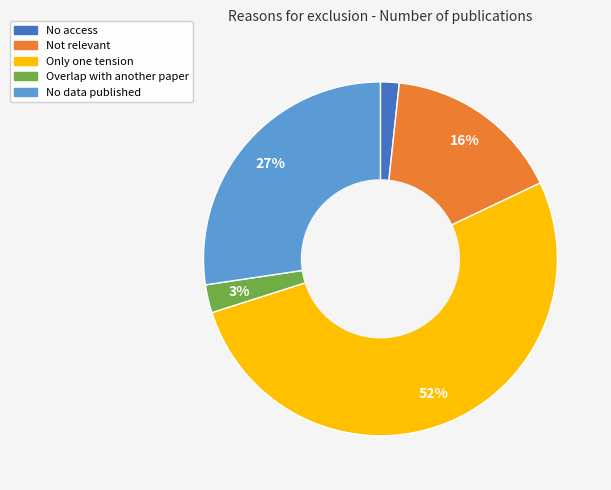

Between No access and Not relevant, which is larger?

Not relevant